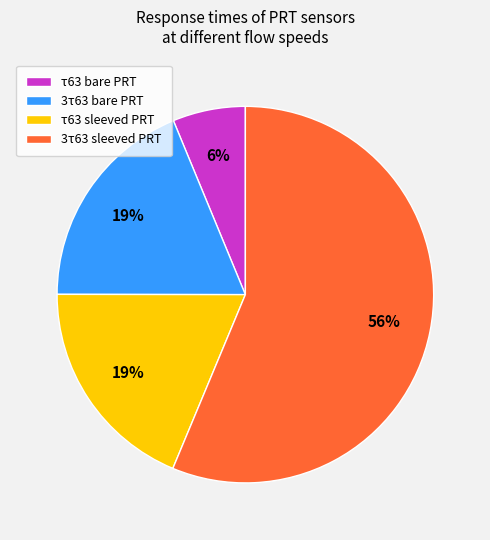

To the nearest percent, what is the difference between the τ63 bare PRT and 3τ63 sleeved PRT slice percentages?

50%